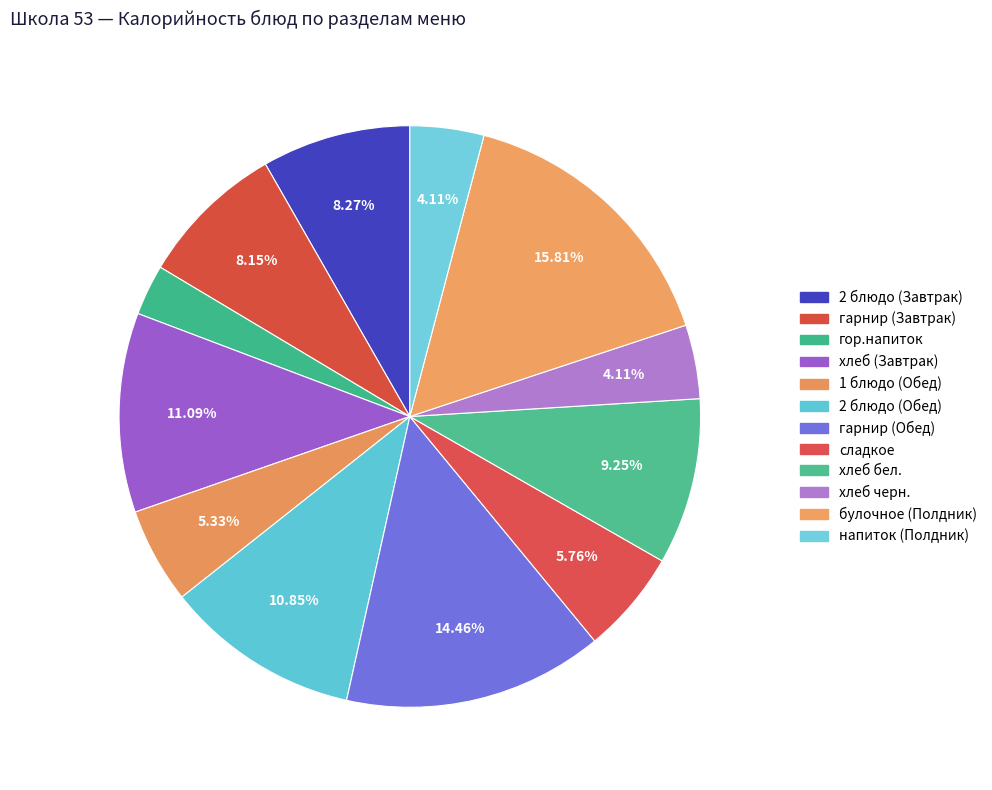

Rank the categories by value from highest to lowest.

булочное (Полдник), гарнир (Обед), хлеб (Завтрак), 2 блюдо (Обед), хлеб бел., 2 блюдо (Завтрак), гарнир (Завтрак), сладкое, 1 блюдо (Обед), хлеб черн., напиток (Полдник), гор.напиток